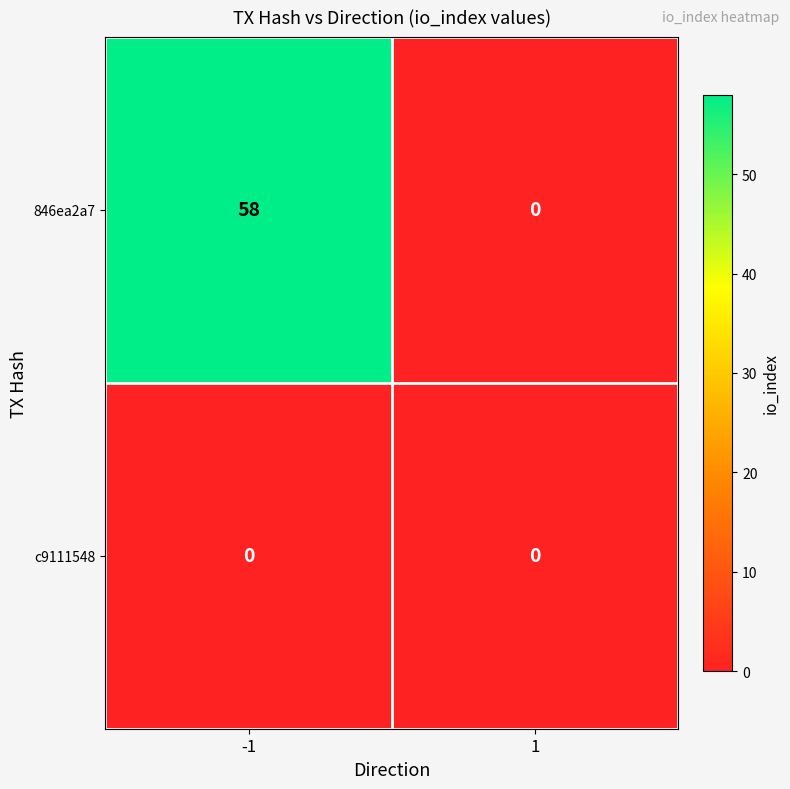

Reading left to right, extract all data points from this chart.

846ea2a7: -1=58	1=0
c9111548: -1=0	1=0